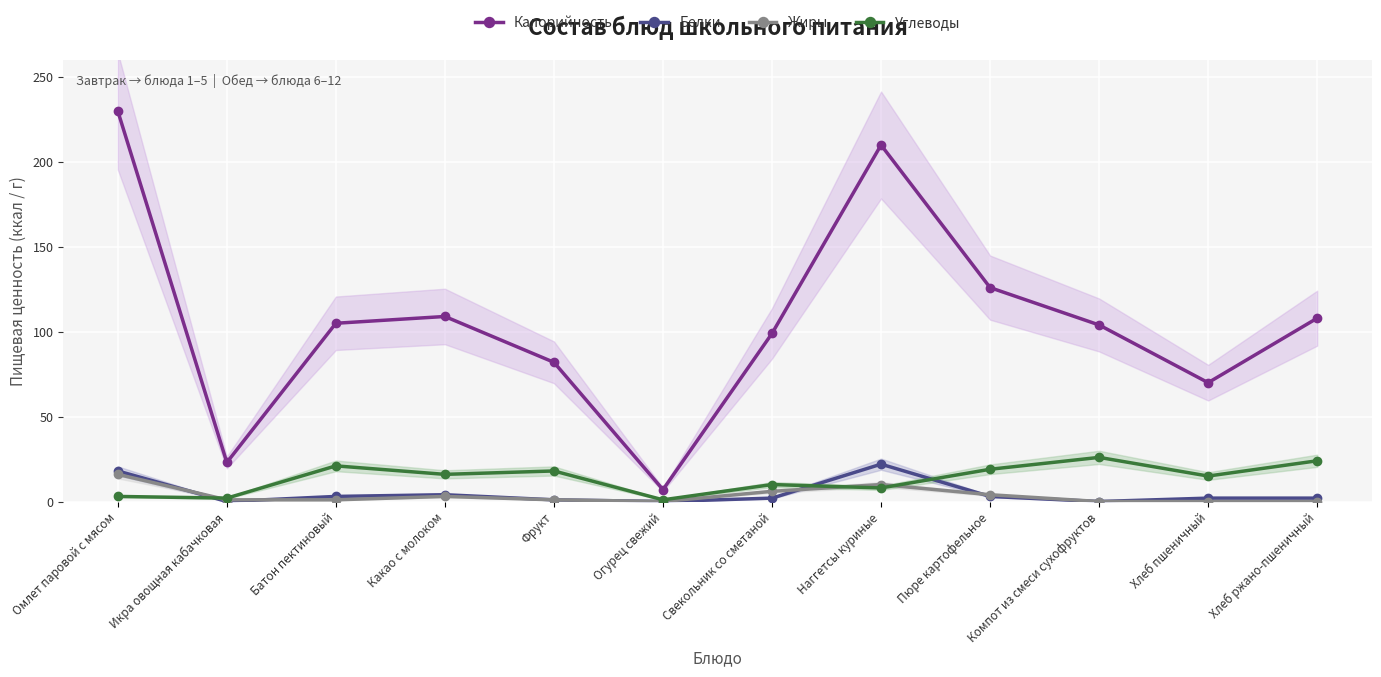

Is it true that Белки equals 6 at Какао с молоком?

False